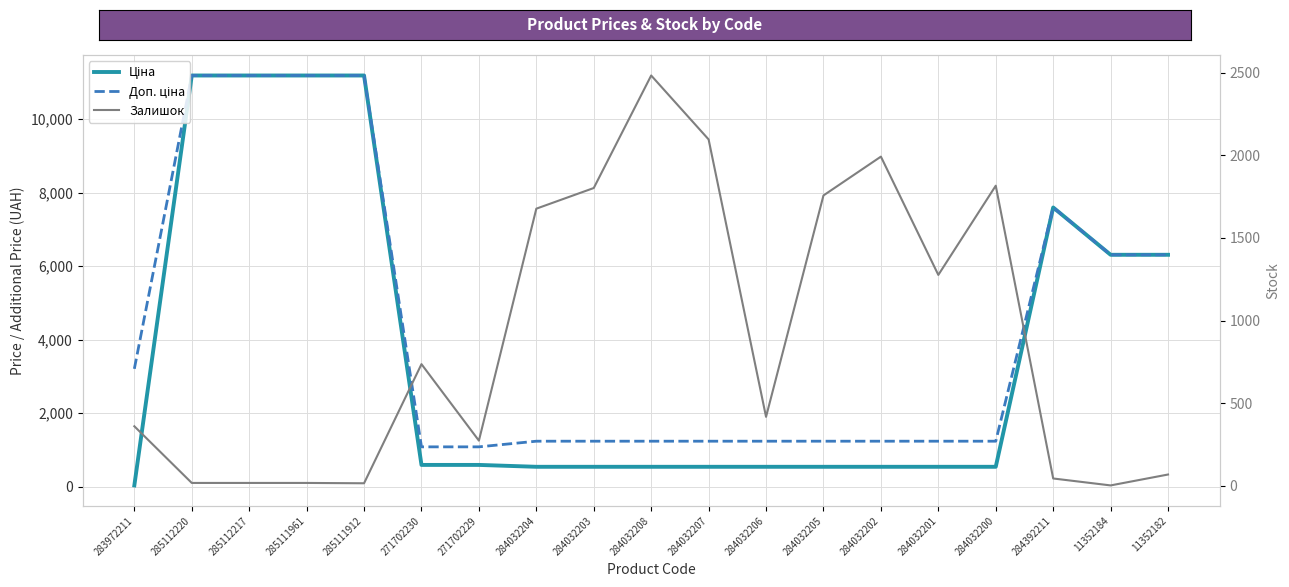

What is the difference between the maximum and minimum values in the Залишок series?

2481.0